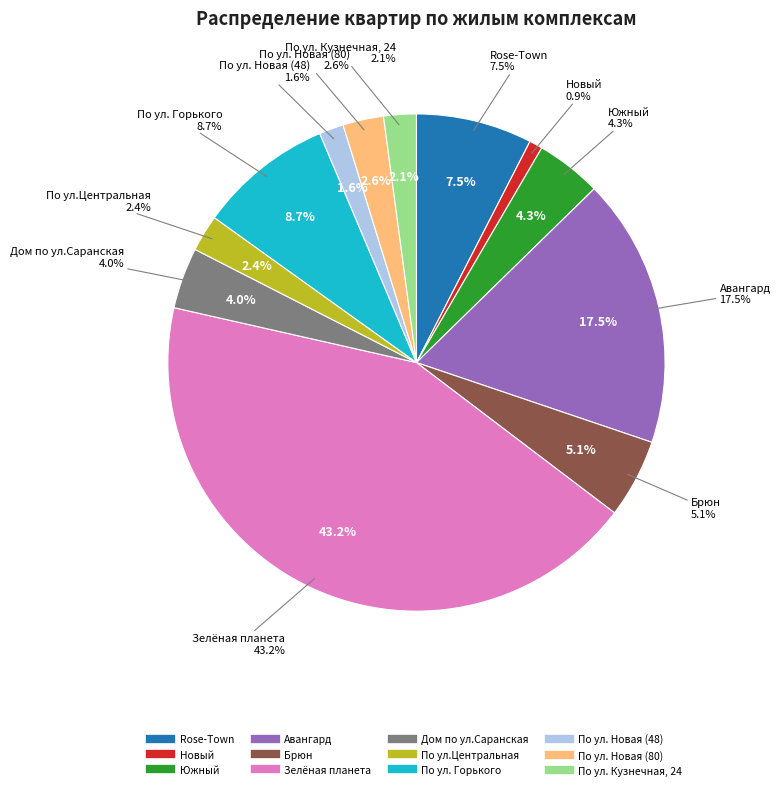

Is the sum of Южный and Брюн greater than half?

No